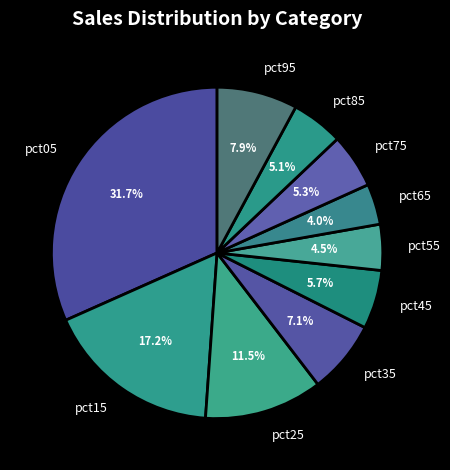

What is the smallest slice in the pie chart?

pct65